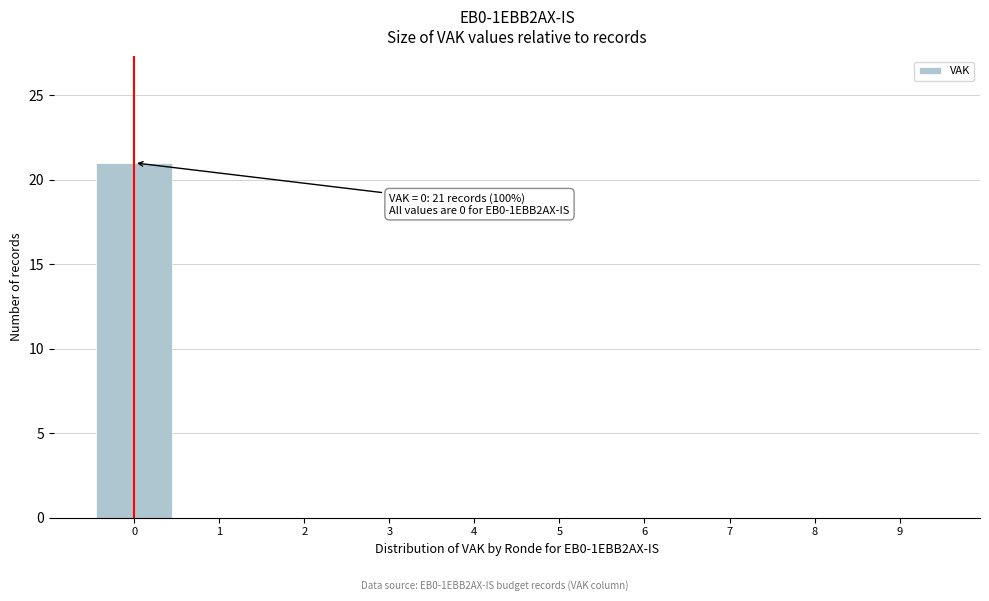

Over which range of the x-axis is the bar tallest?

-0.5 to 0.5